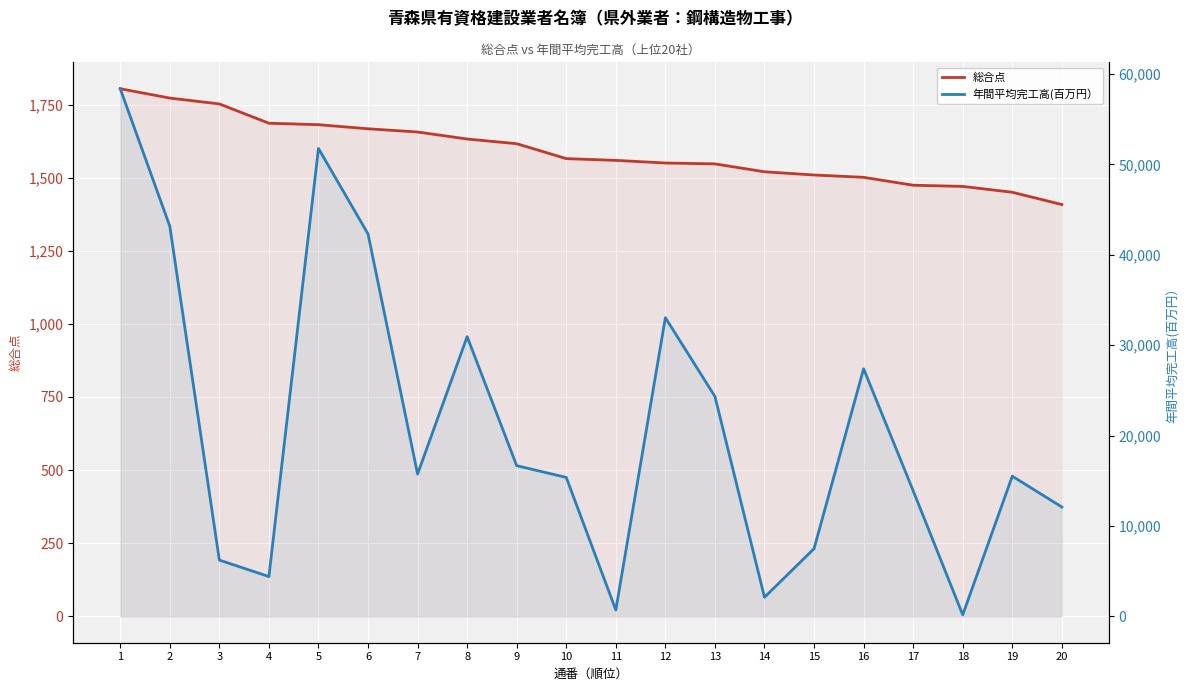

Reading right to left, what are all the values shown in this chart?

総合点: 20=1408	19=1450	18=1470	17=1474	16=1501	15=1509	14=1520	13=1547	12=1550	11=1559	10=1565	9=1616	8=1632	7=1656	6=1667	5=1681	4=1686	3=1752	2=1772	1=1804
年間平均完工高(百万円）: 20=12098	19=15506	18=166	17=13897	16=27394	15=7491	14=2113	13=24331	12=33049	11=702	10=15371	9=16671	8=30949	7=15744	6=42311	5=51774	4=4404	3=6224	2=43169	1=58384